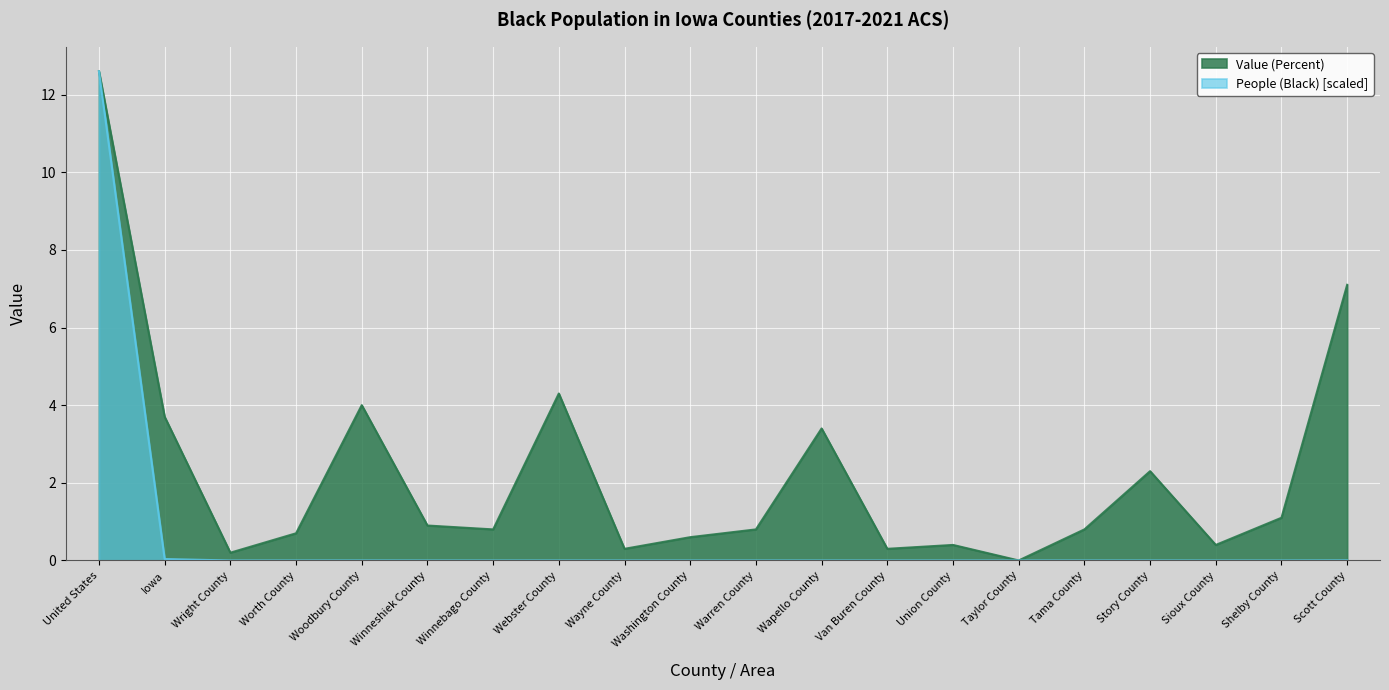

How many data points does each series have?

20